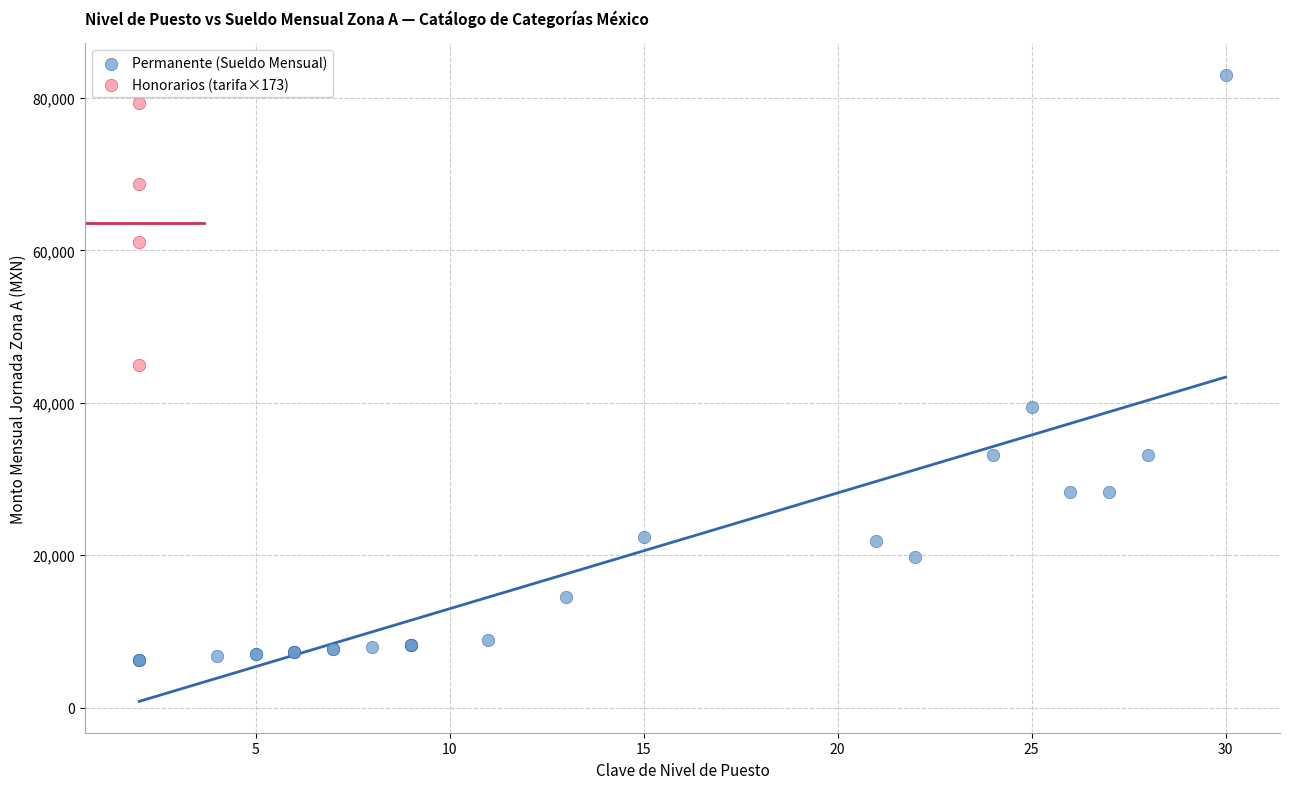

Which series contains the highest Y value?

Permanente (Sueldo Mensual)